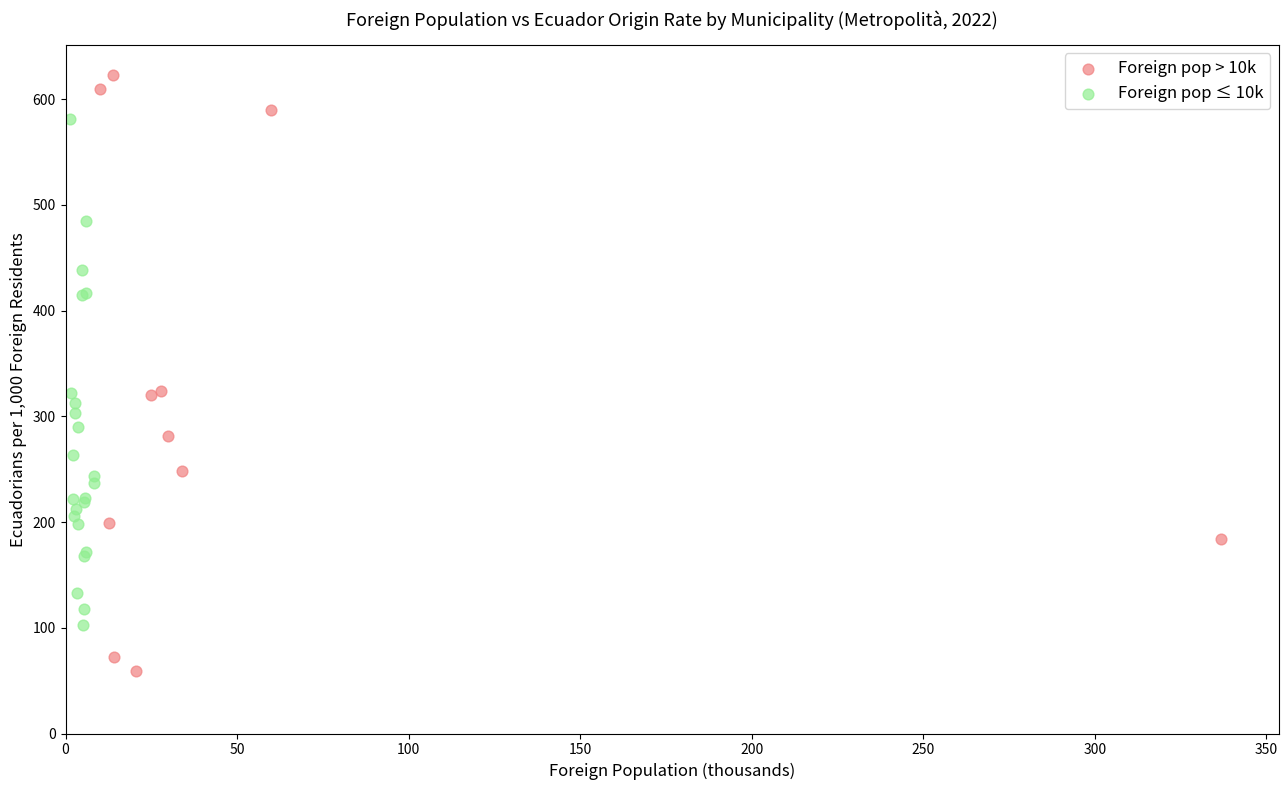

Which series reaches the minimum Y coordinate?

Foreign pop > 10k